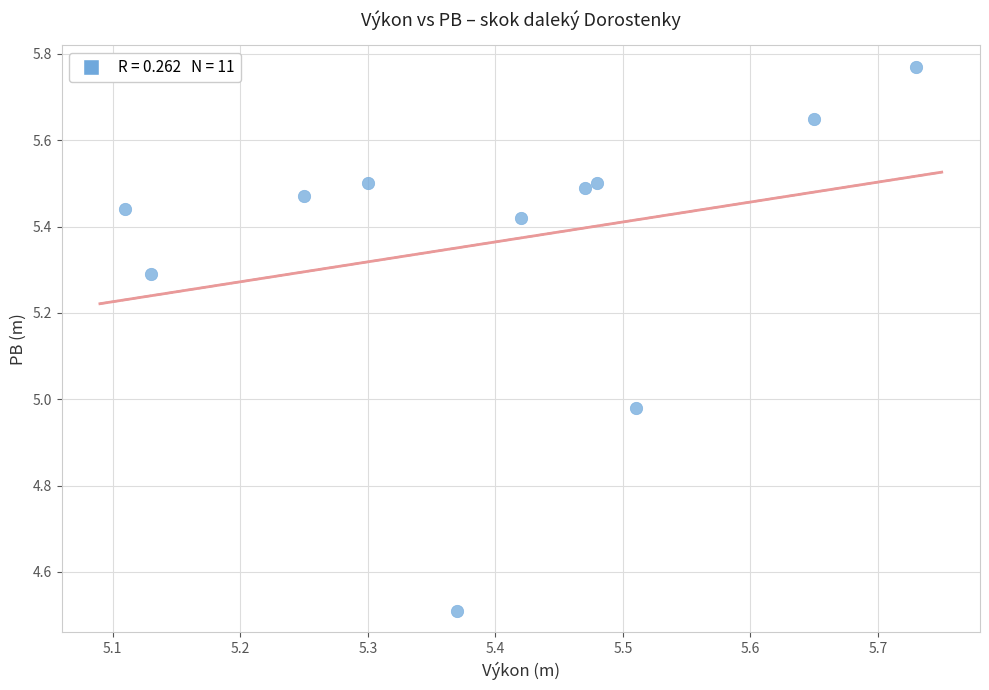

What is the range of Y values (max minus min)?

1.3